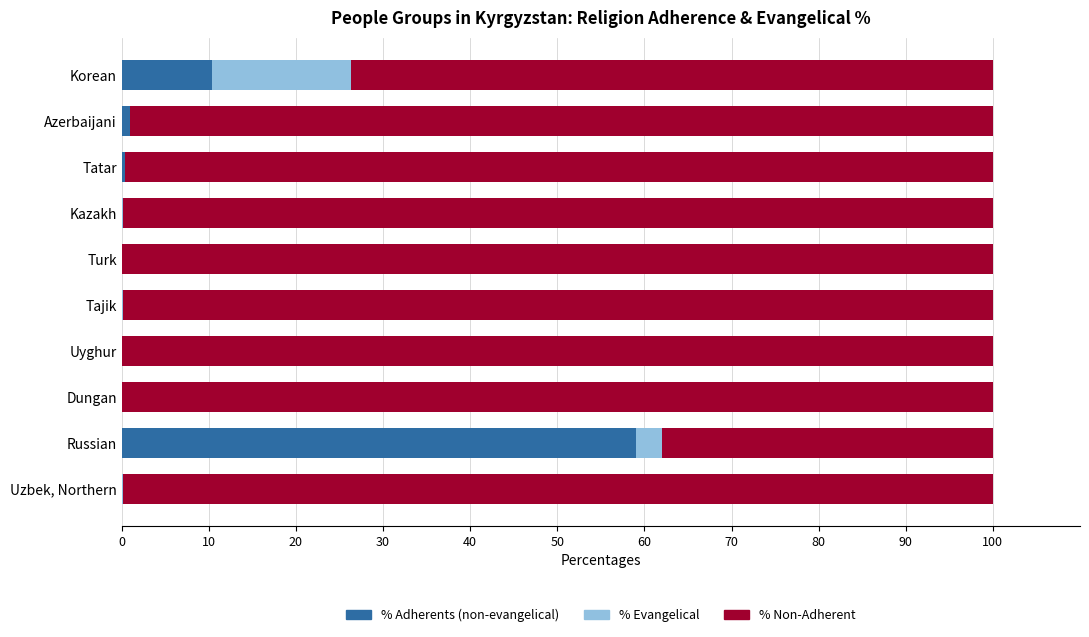

What is the total value across all series at Uyghur?

100.0